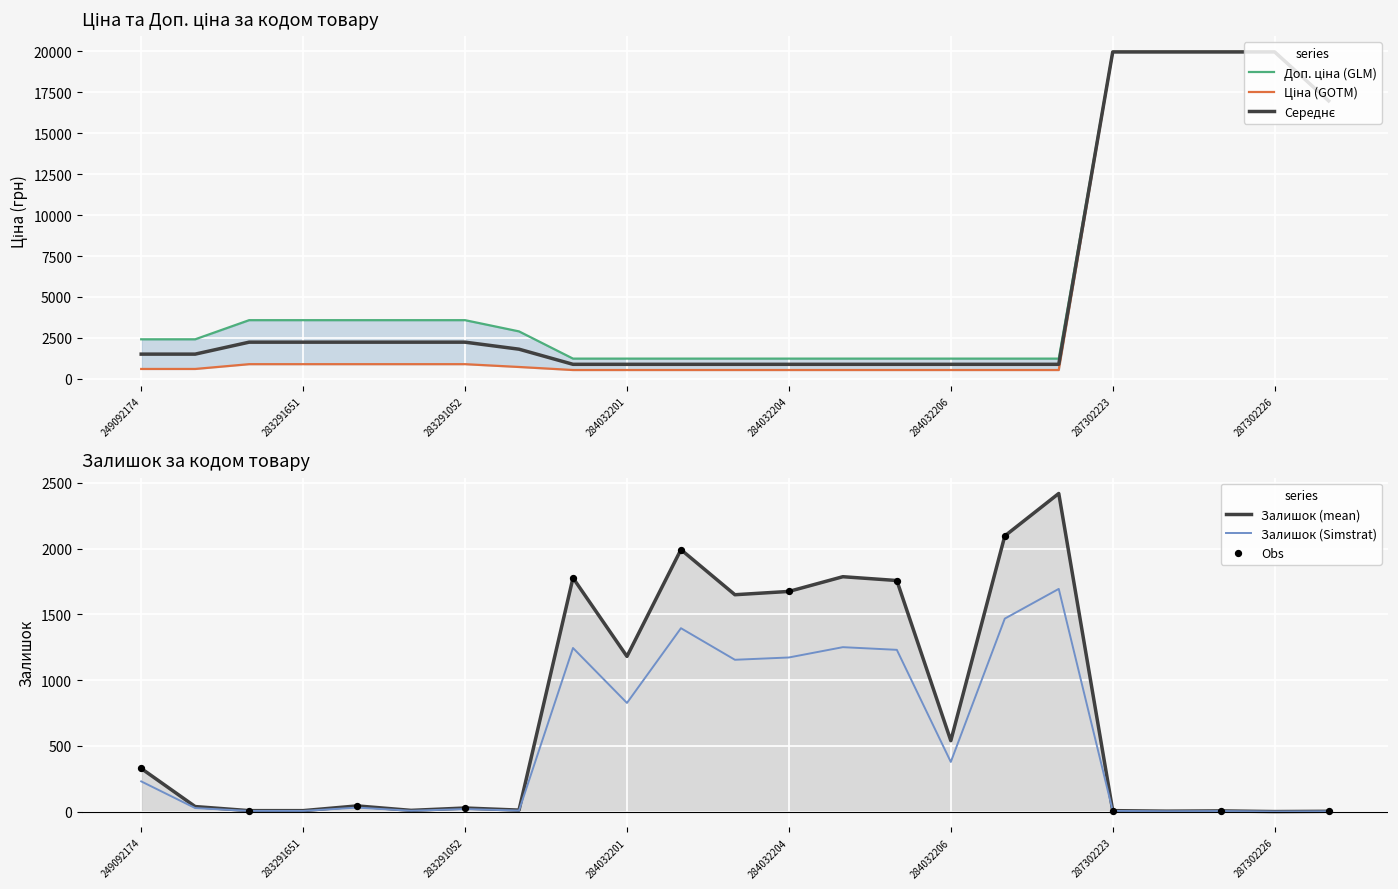

At how many categories does at least one series exceed 464?

23